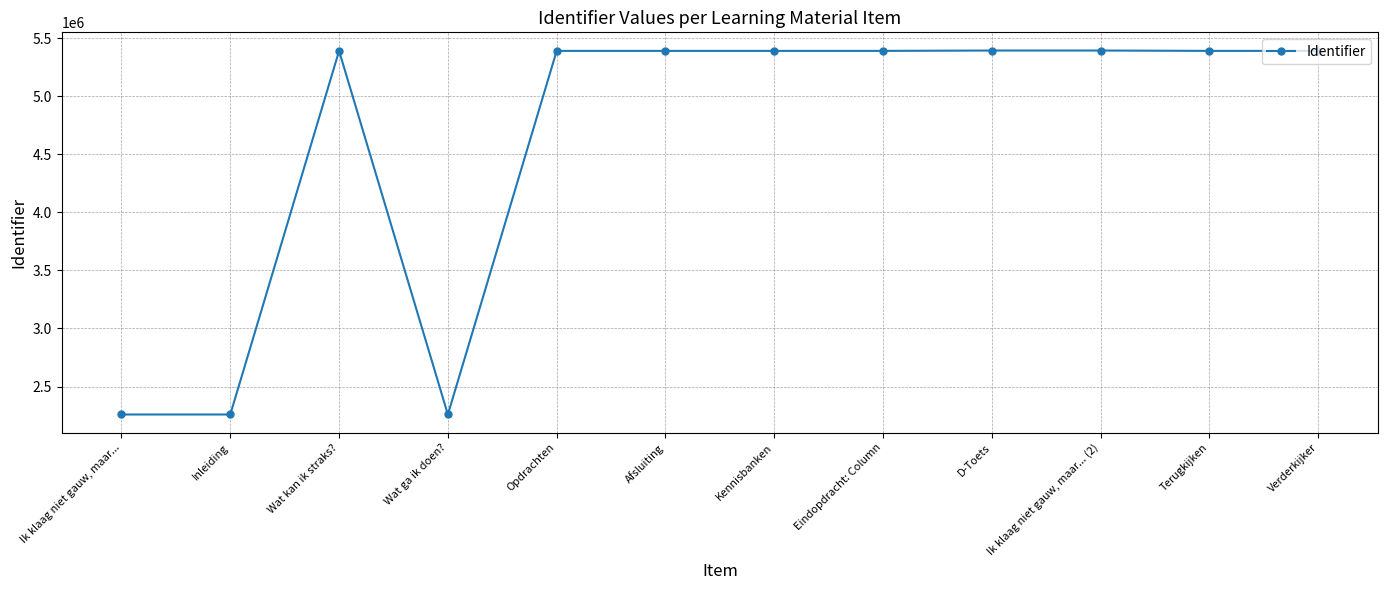

How many series are shown in this chart?

1